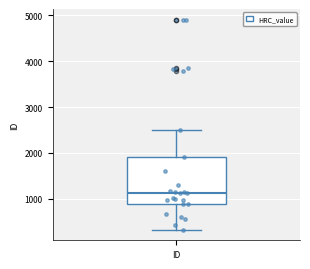

Where is the upper edge of the box for ID on the y-axis? The values are not printed on the chart, so give them approximately, as read against the axis.

1900